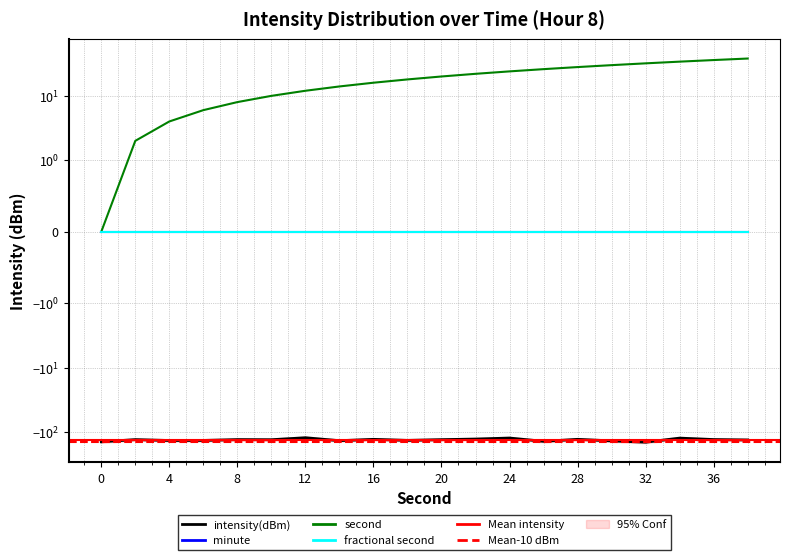

What is the total value across all series at 14?

-122.3